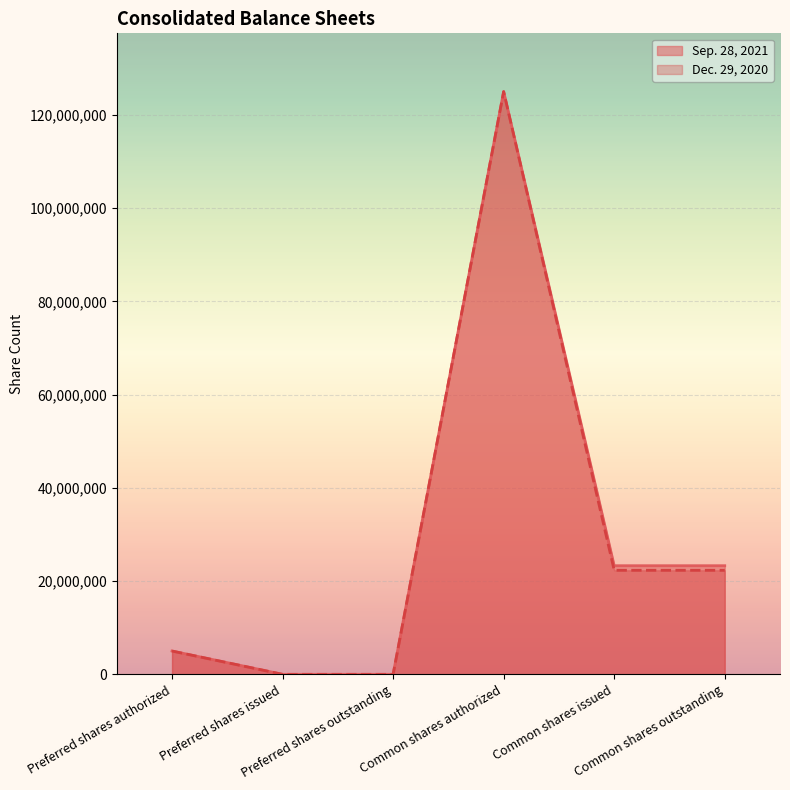

Between Preferred shares authorized and Preferred shares outstanding, which series saw the biggest shift?

Sep. 28, 2021